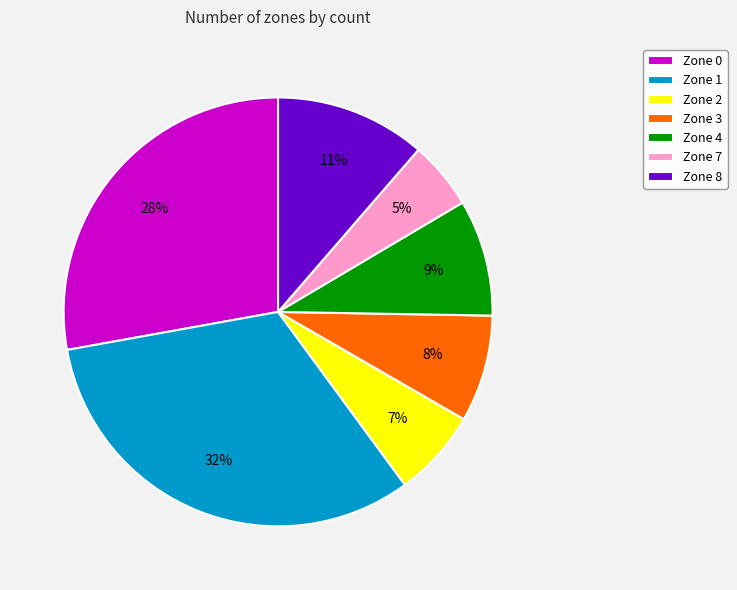

Approximately how many times larger is the value at Zone 2 compared to Zone 8?

0.6